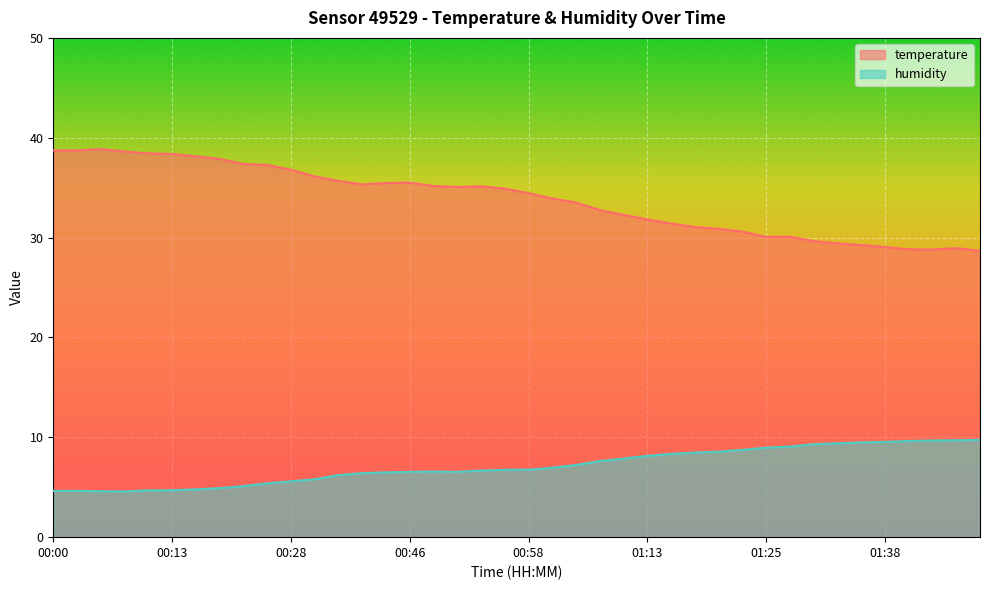

What is the difference between the humidity values at 01:15 and 00:25?

3.0